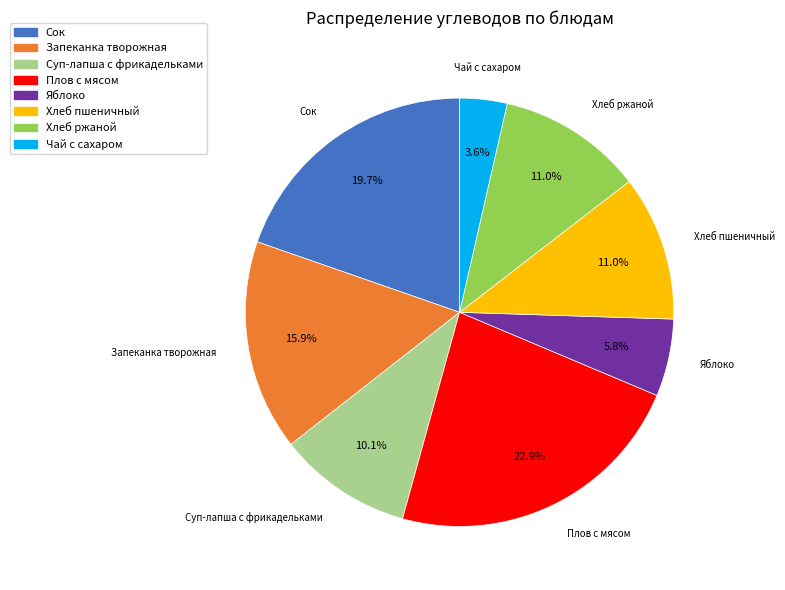

What is the total percentage of Сок and Яблоко?

25.5%